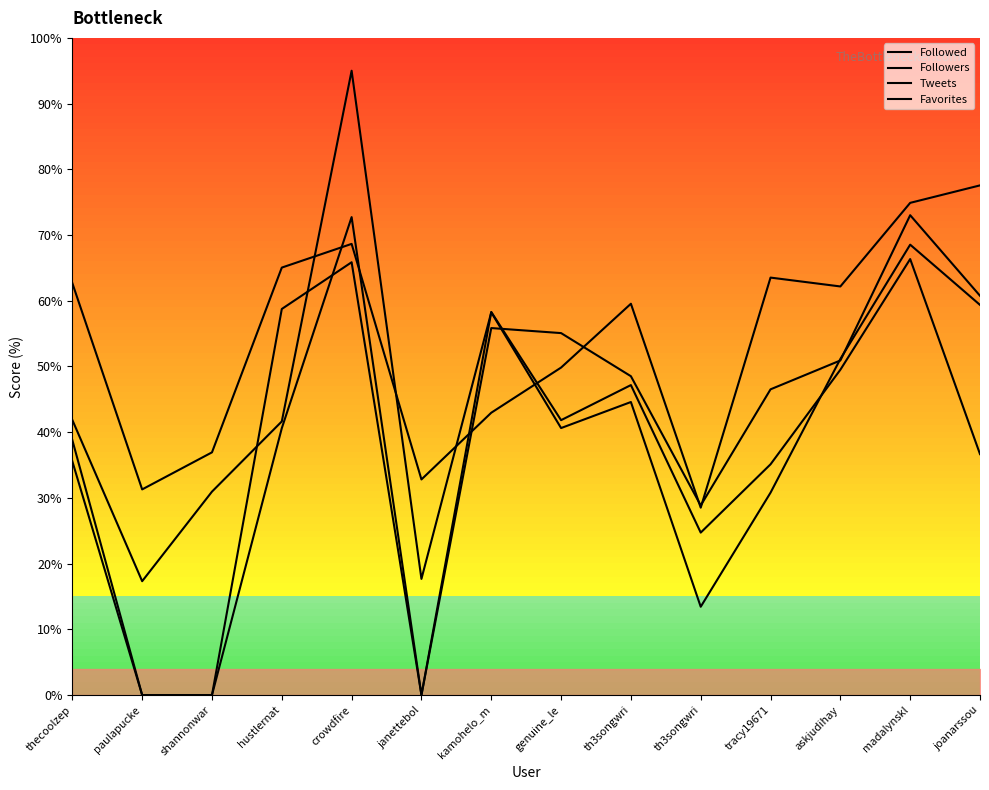

What is the label of the 13th point from the left?

madalynskl